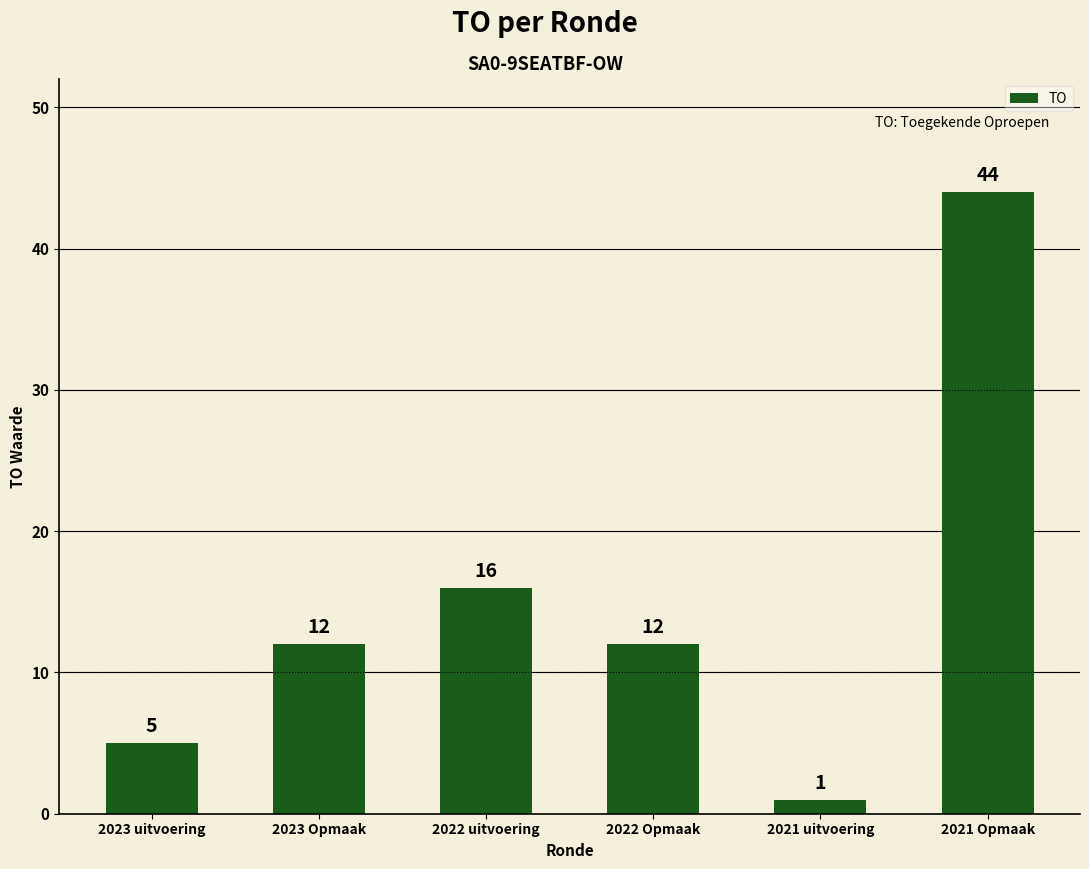

What is the ratio of the value at 2021 Opmaak to the value at 2022 Opmaak?

3.7